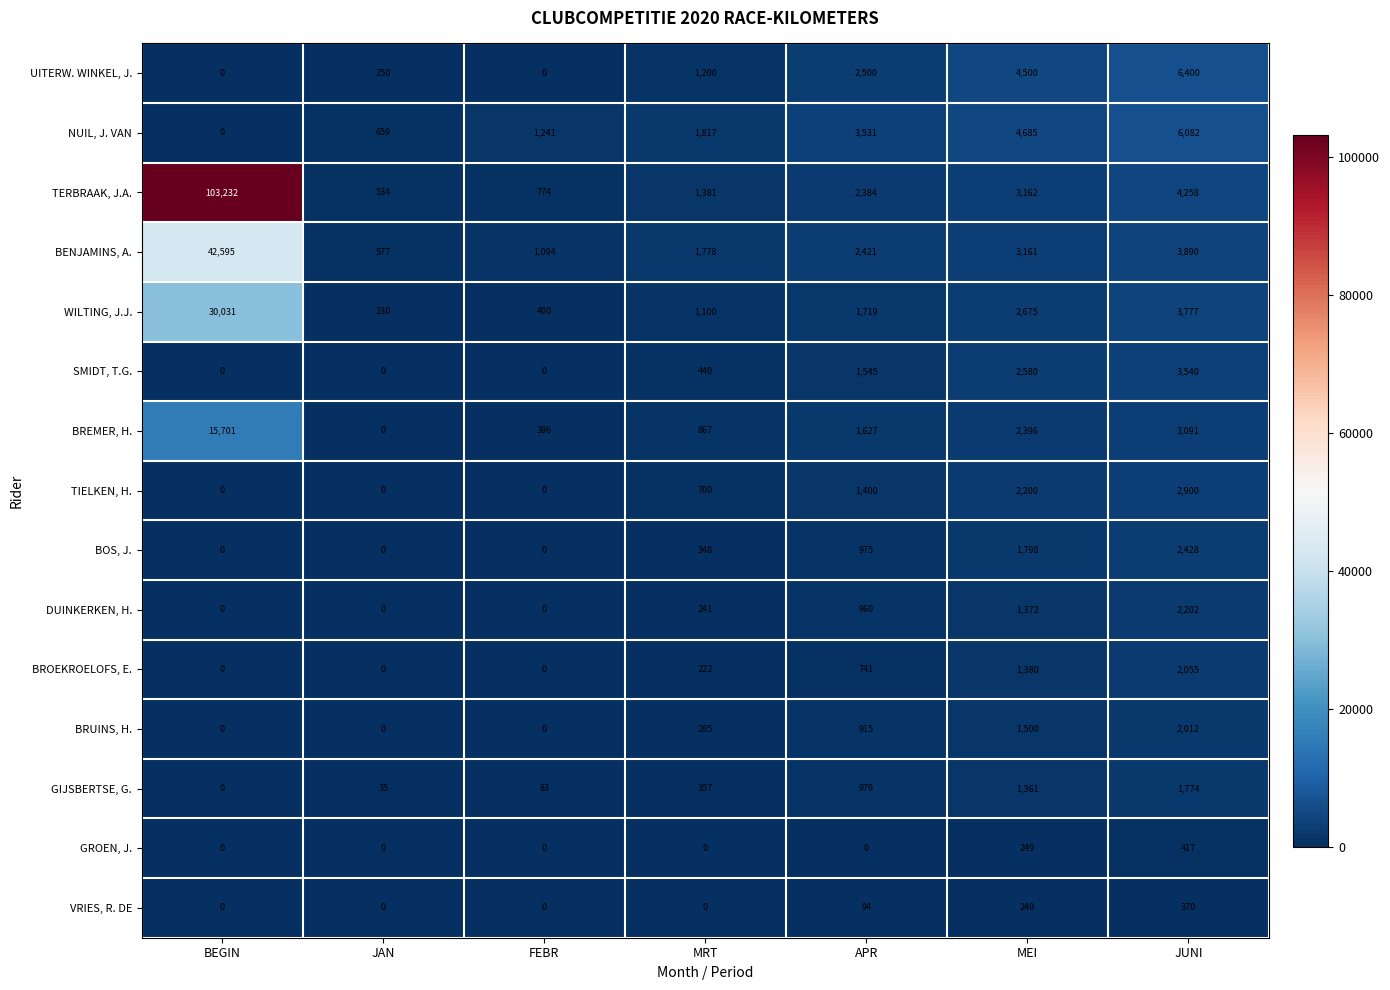

True or false: BOS, J. has a value of 348 at MRT.

True